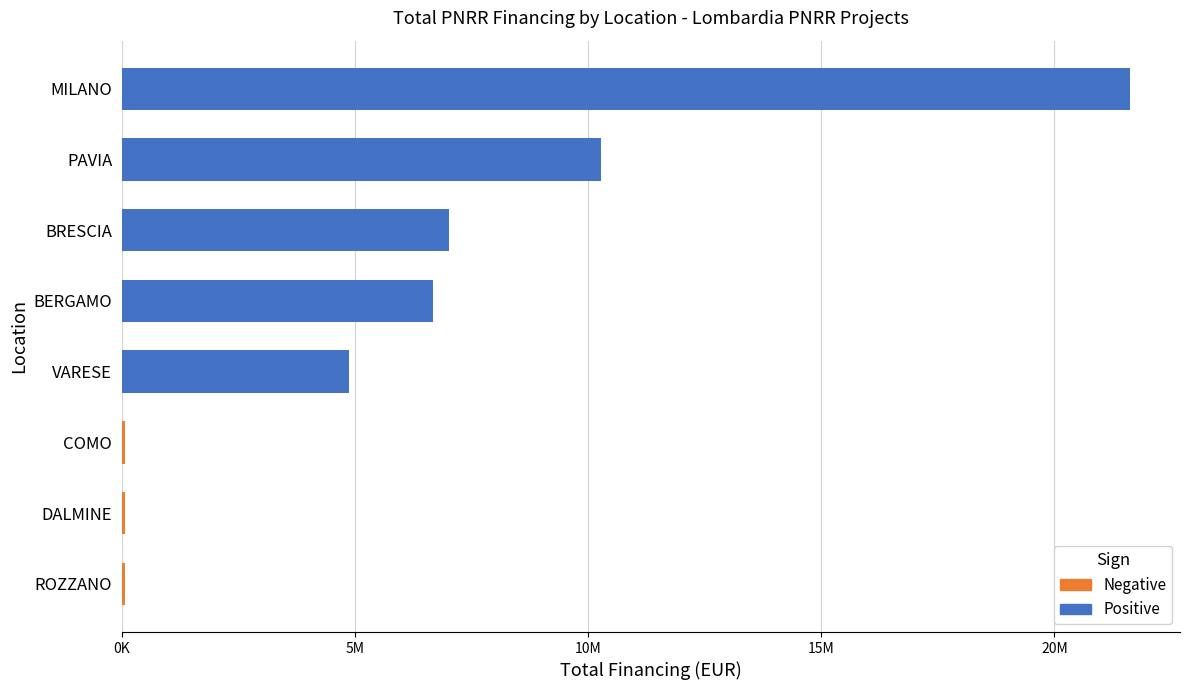

What position from the left is VARESE?

5